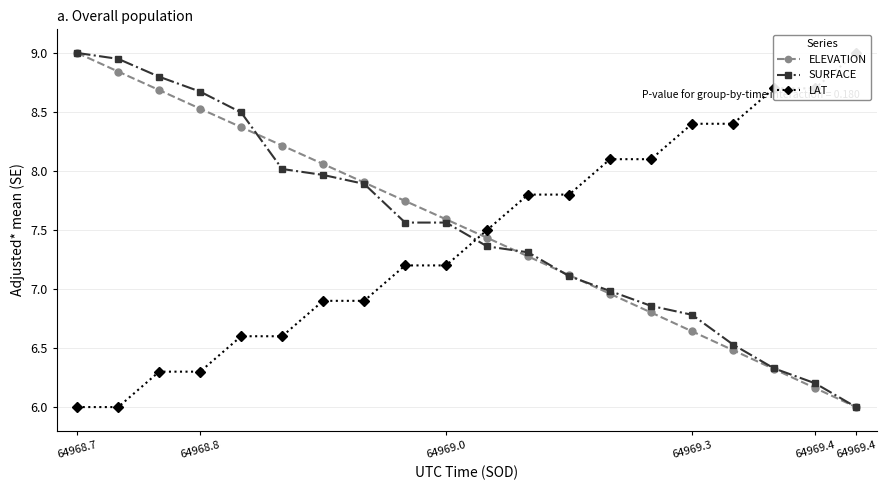

How many data points in SURFACE are above 7?

13